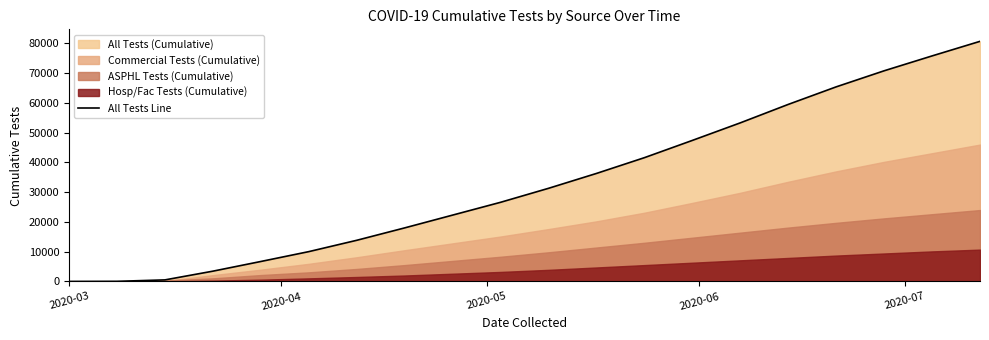

What is the difference between the maximum and second lowest values?

80660